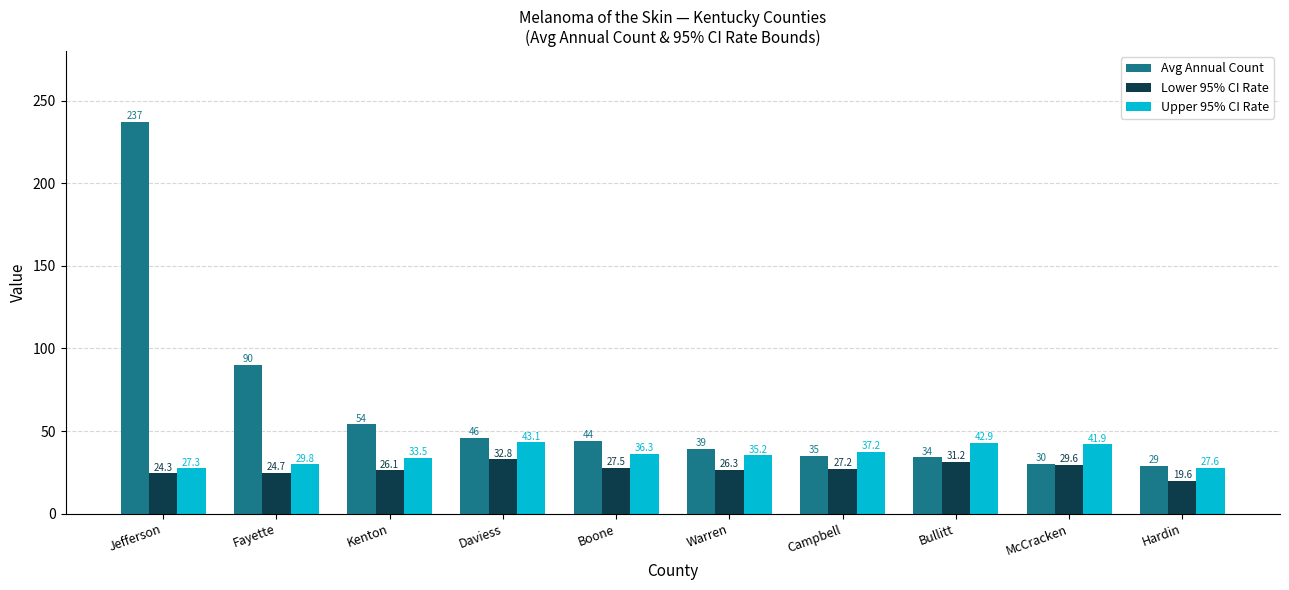

What is the spread (max minus min) of values at Daviess?

13.2